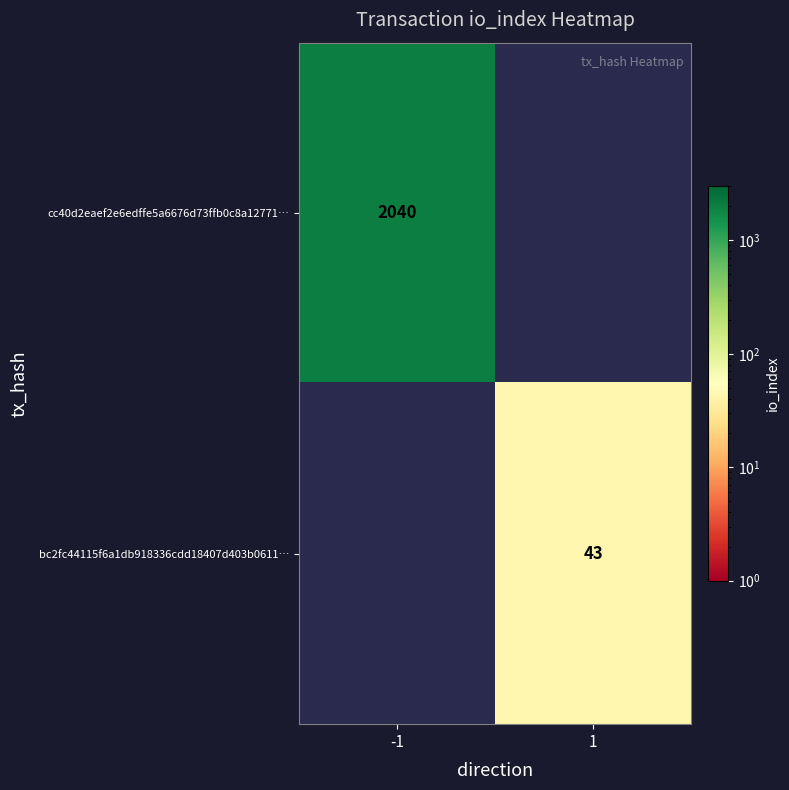

The value of cc40d2eaef2e6edffe5a6676d73ffb0c8a12771… at -1 is 2984.9. True or false?

False